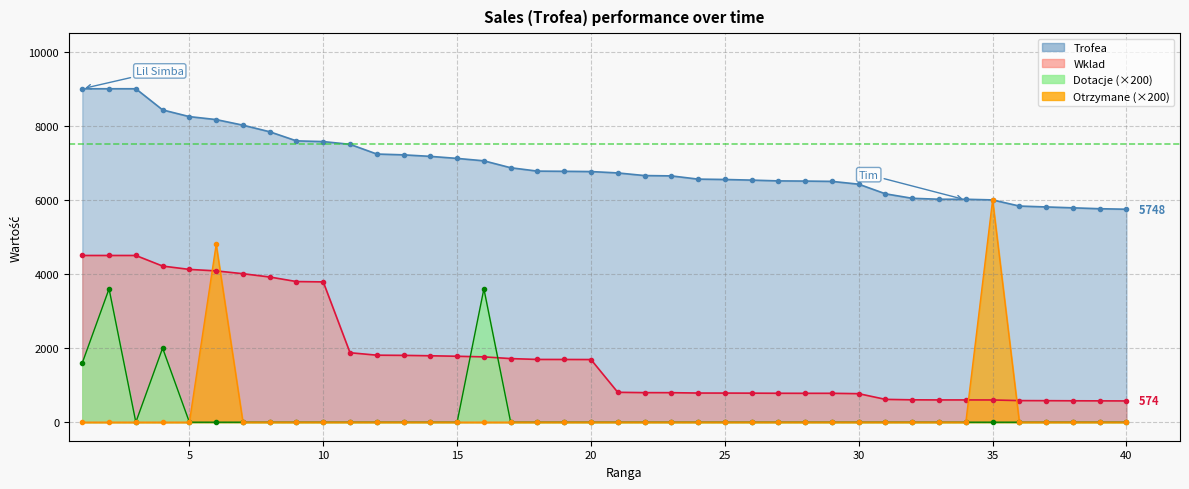

Reading right to left, transcribe all the data shown in this chart.

Trofea: 5748	5762	5786	5810	5834	6000	6017	6018	6043	6164	6424	6500	6508	6513	6534	6551	6561	6648	6657	6728	6765	6772	6777	6868	7055	7120	7175	7216	7238	7500	7574	7593	7839	8017	8168	8248	8429	9000	9000	9000
Wklad: 574	576	578	581	583	600	601	601	604	616	770	780	780	781	784	786	787	797	798	807	1691	1693	1694	1717	1763	1780	1793	1804	1809	1875	3787	3796	3919	4008	4084	4124	4214	4500	4500	4500
Dotacje: 0	0	0	0	0	0	0	0	0	0	0	0	0	0	0	0	0	0	0	0	0	0	0	0	3600	0	0	0	0	0	0	0	0	0	0	0	2000	0	3600	1600
Otrzymane: 0	0	0	0	0	6000	0	0	0	0	0	0	0	0	0	0	0	0	0	0	0	0	0	0	0	0	0	0	0	0	0	0	0	0	4800	0	0	0	0	0